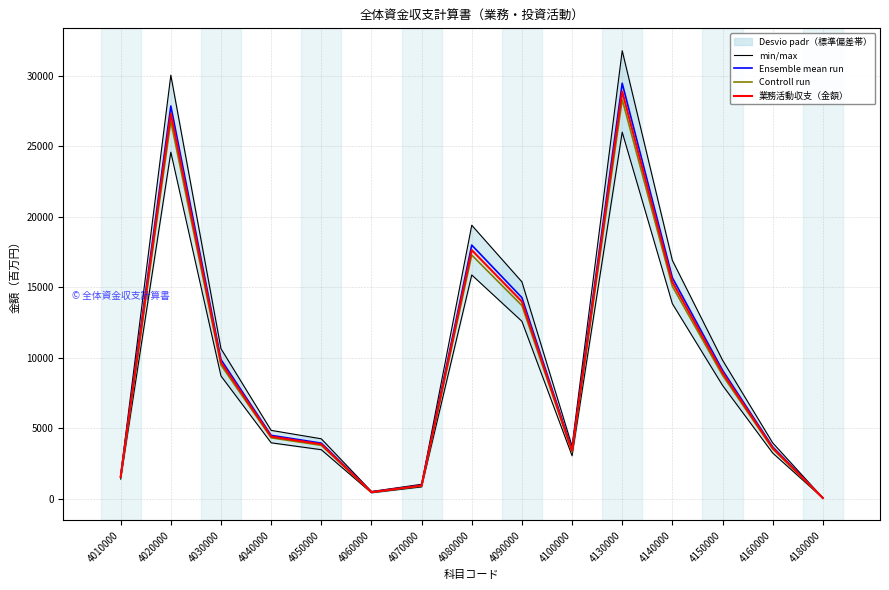

Reading left to right, transcribe all the data shown in this chart.

min/max: 1706.3	30061.5	10649.5	4852.7	4254.4	515.5	1026.9	19412.0	15393.6	3729.9	31798.5	16919.4	9837.8	3967.1	59.2
Ensemble mean run: 1582.2	27875.2	9875.0	4499.8	3945.0	478.0	952.2	18000.2	14274.1	3458.6	29485.9	15688.9	9122.3	3678.6	54.9
Controll run: 1520.1	26782.1	9487.7	4323.4	3790.3	459.2	914.9	17294.4	13714.3	3323.0	28329.6	15073.6	8764.6	3534.3	52.8
業務活動収支（金額）: 1551.2	27328.6	9681.3	4411.6	3867.6	468.6	933.5	17647.3	13994.2	3390.8	28907.8	15381.3	8943.4	3606.5	53.9